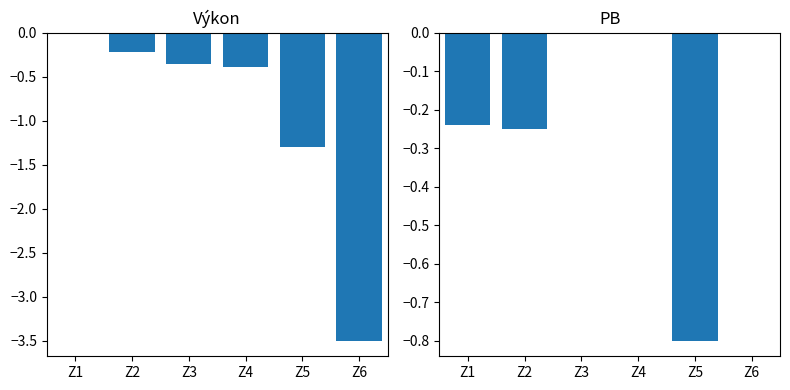

At which label is PB closest to 0?

Z3